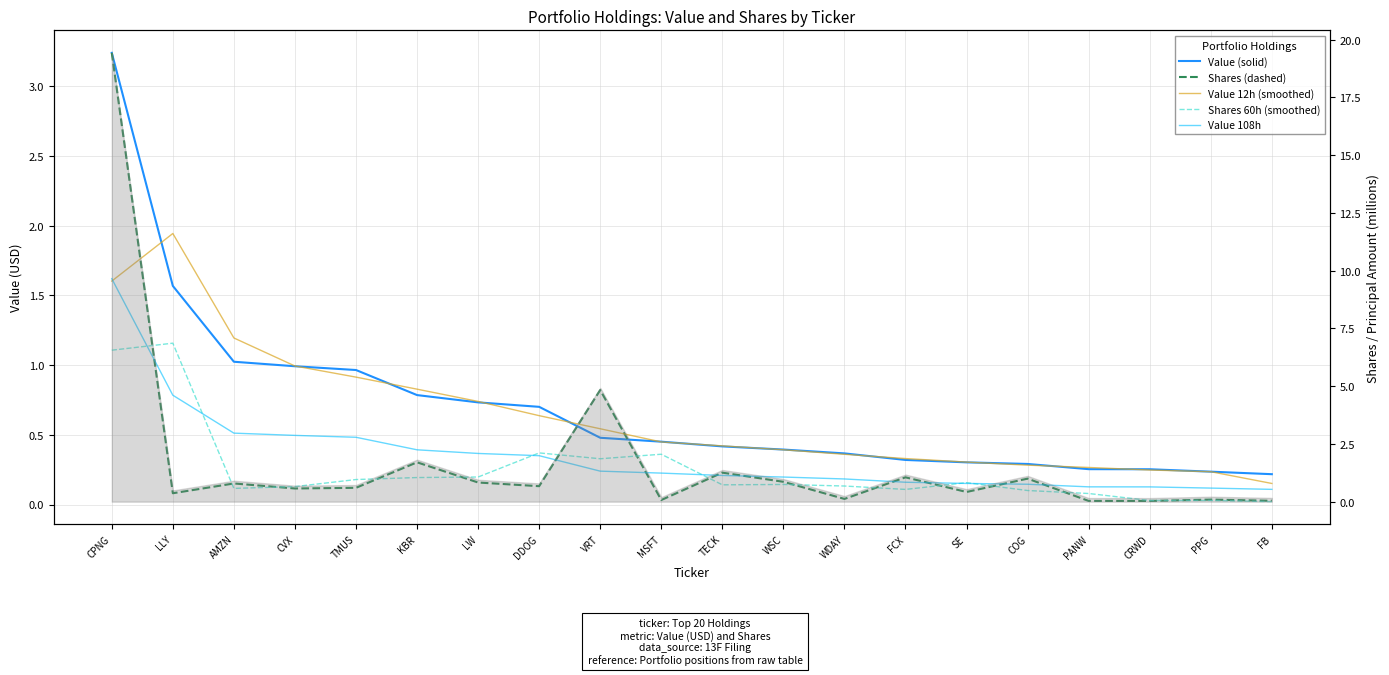

What is the sum of all Value 108h values?

7.0